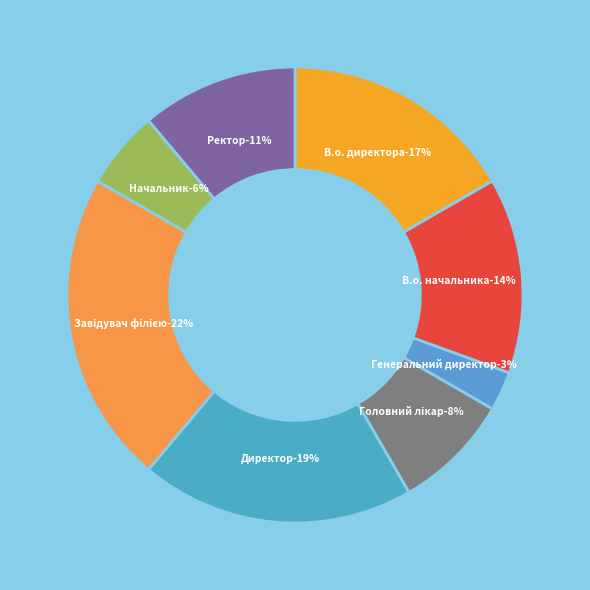

What is the largest slice in the pie chart?

Завідувач філією